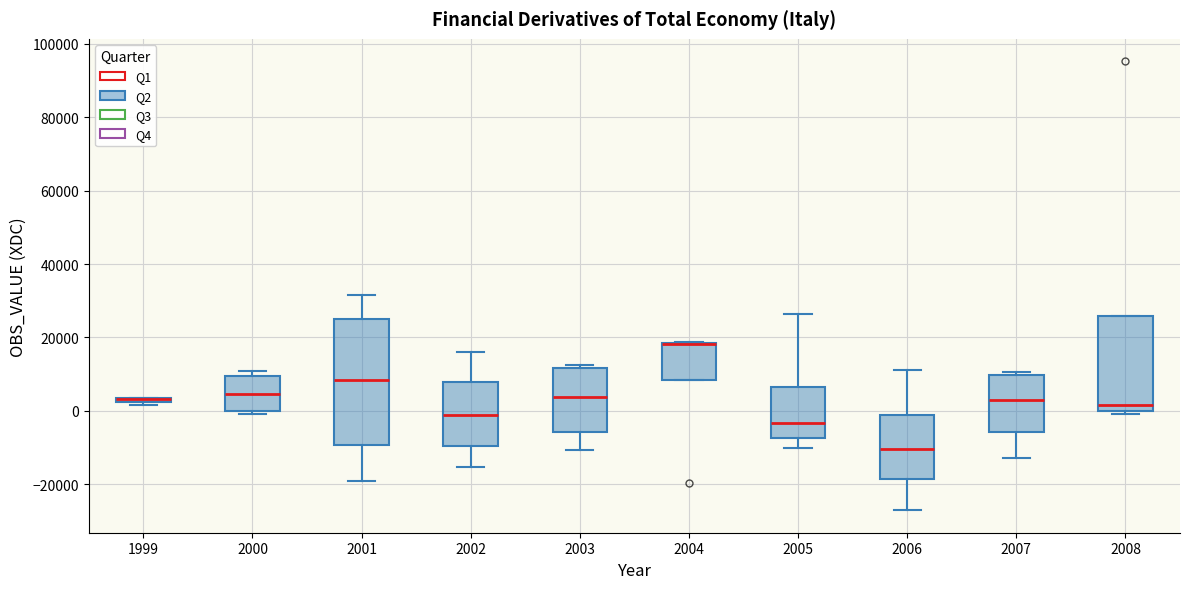

Where does the median line of the box at x = 2008 sit on the y-axis? The values are not printed on the chart, so give them approximately, as read against the axis.

2000